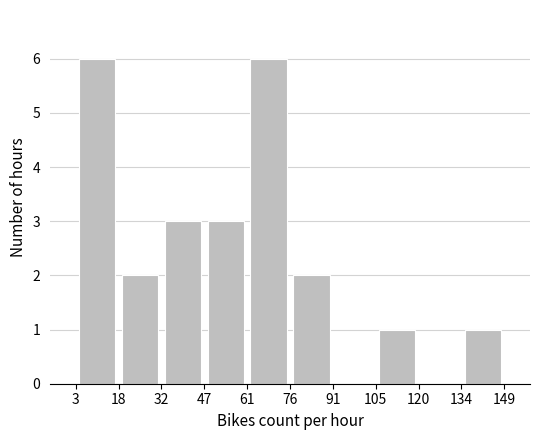

Reading left to right, list every bar in this chart as the range it spans on the x-axis followed by its height. The values are not printed on the chart, so give them approximately, as read against the axis.

3 to 18: 6
18 to 32: 2
32 to 47: 3
47 to 61: 3
61 to 76: 6
76 to 91: 2
91 to 105: 0
105 to 120: 1
120 to 134: 0
134 to 149: 1